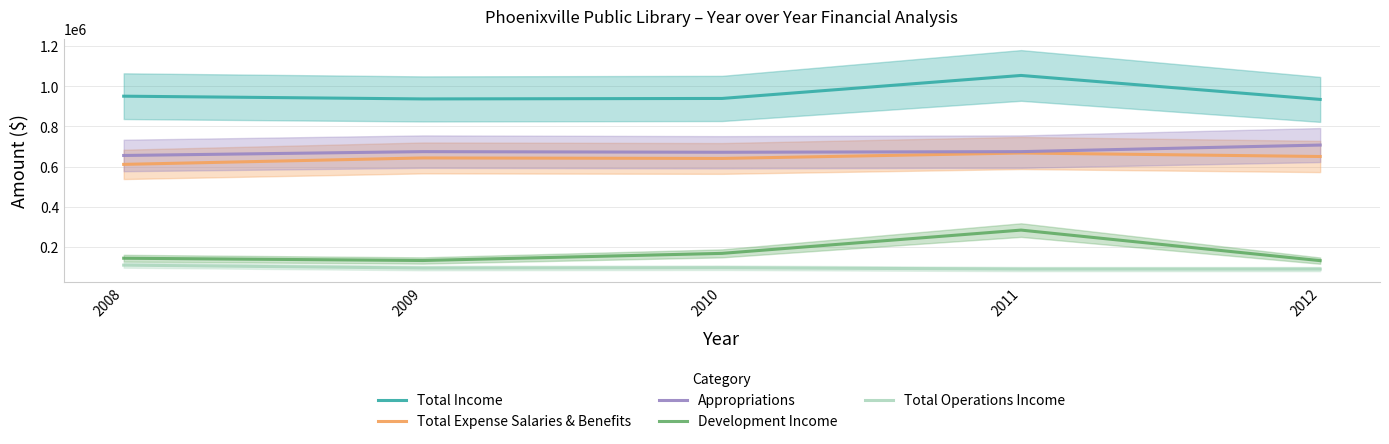

Rank the categories by Development Income value from lowest to highest.

2012, 2009, 2008, 2010, 2011